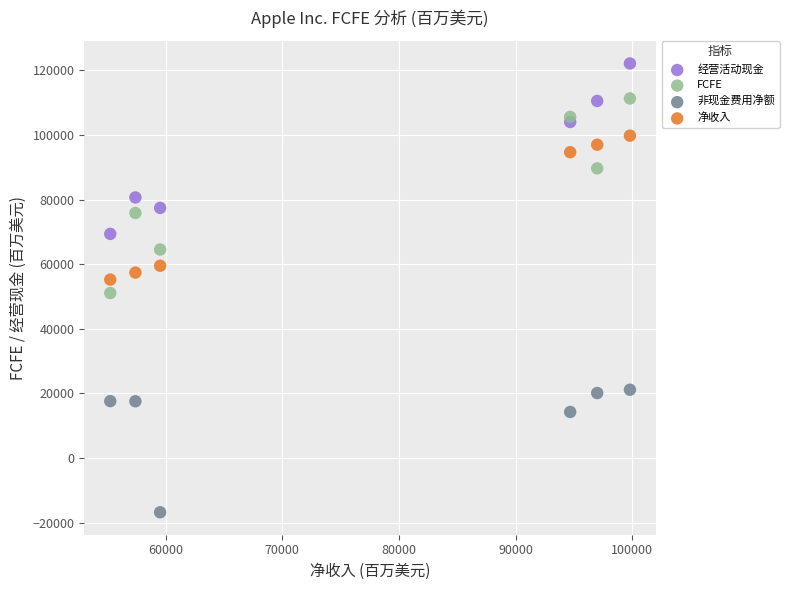

In the 非现金费用净额 series, what Y value is closest to 2178?

14269